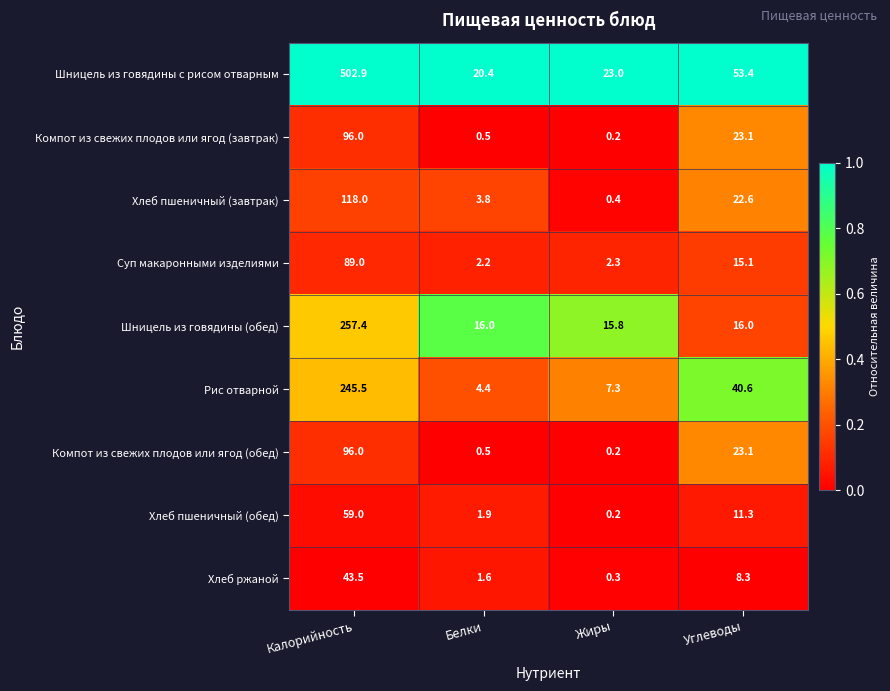

Where is Хлеб пшеничный (обед) nearest to the value 29?

Углеводы